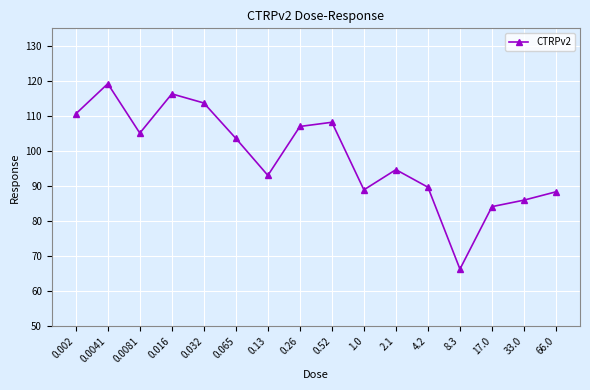

What is the value of the 1st point from the left?

110.6